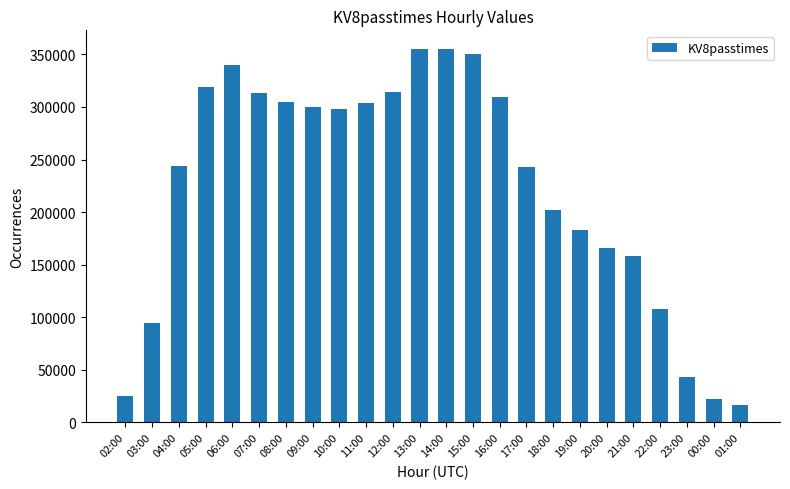

What is the average value?

223736